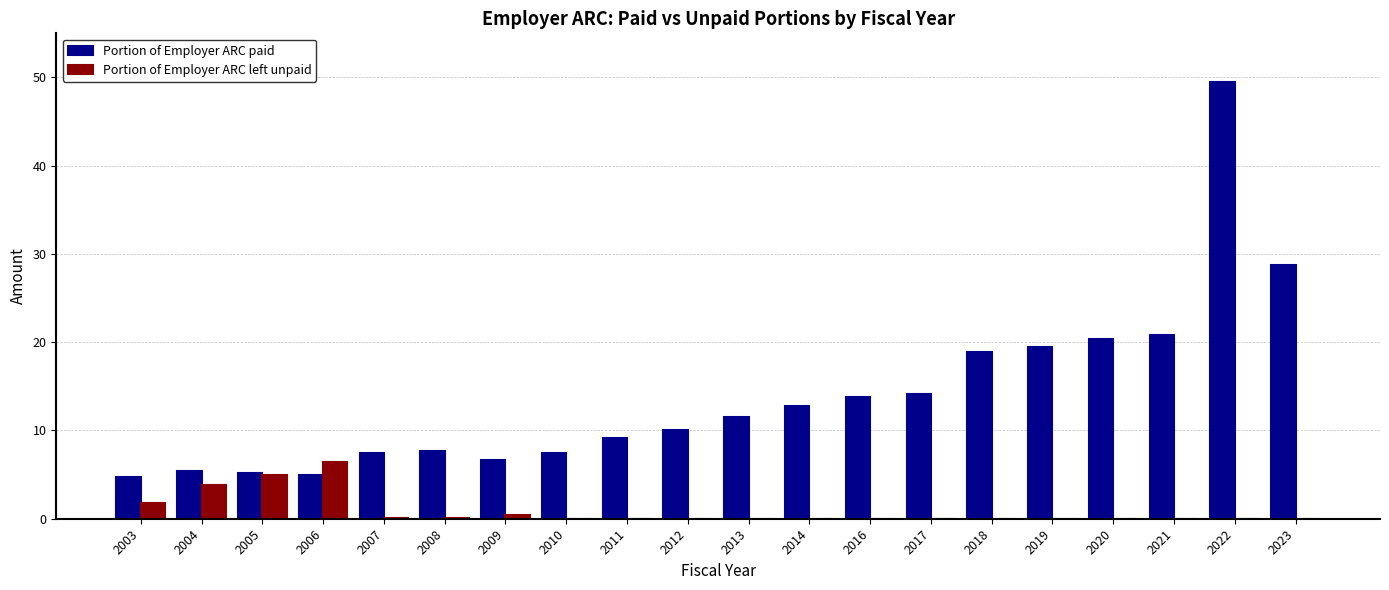

How many groups of bars are there?

20